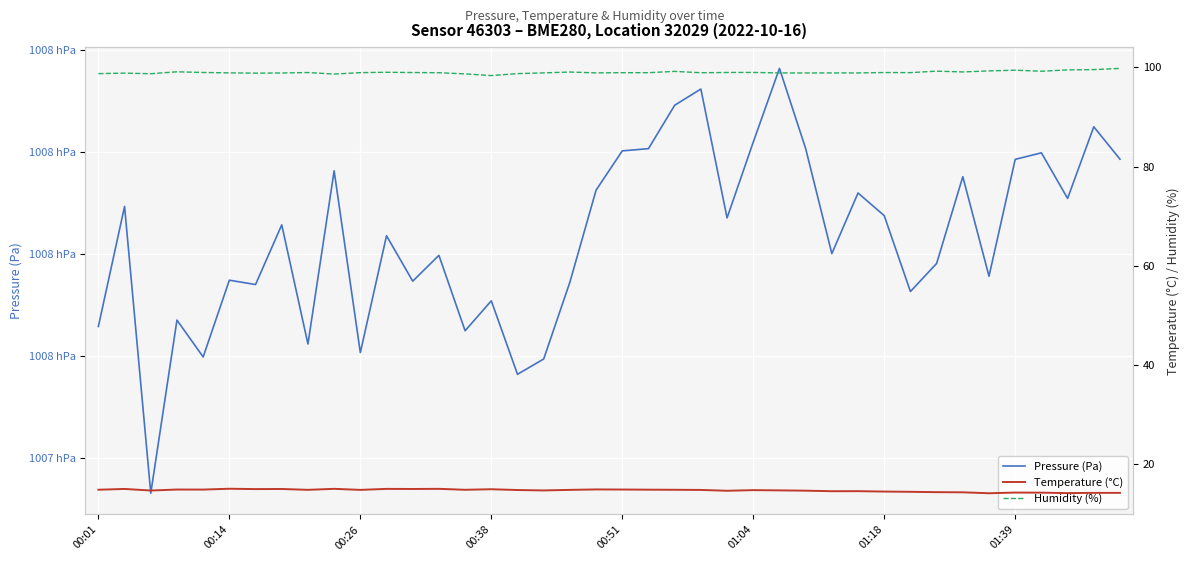

True or false: Humidity (%) and Temperature (°C) cross at least once.

False